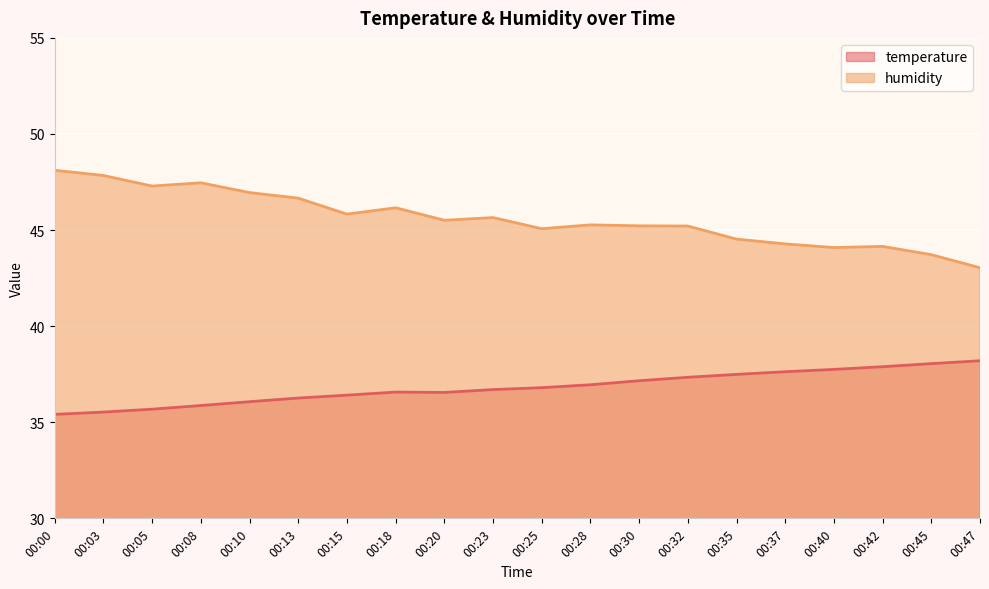

How many data points in temperature are less than 36?

4